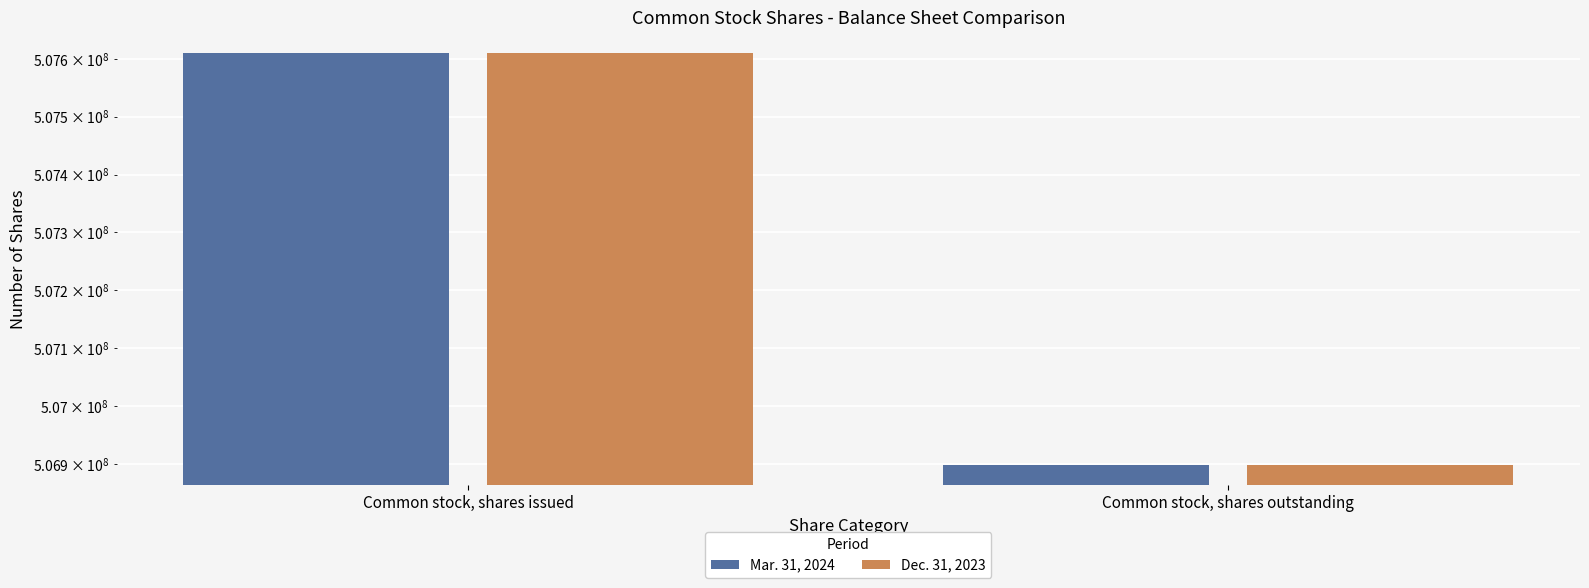

What is the sum of the Dec. 31, 2023 values at Common stock, shares issued and Common stock, shares outstanding?

1014508902